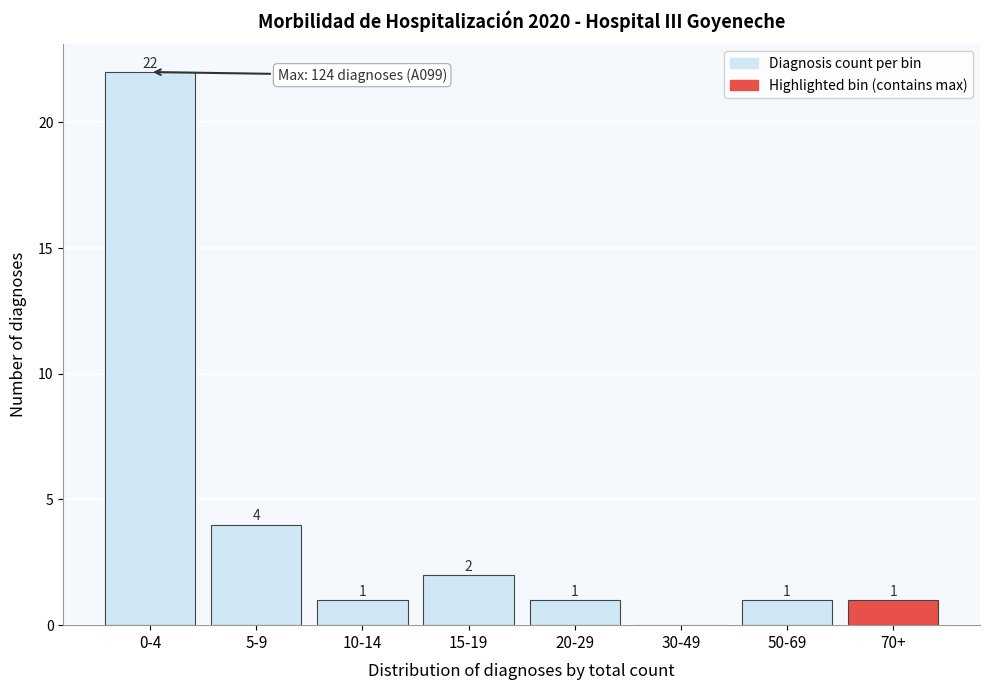

Reading left to right, extract all data points from this chart.

0-4=22	5-9=4	10-14=1	15-19=2	20-29=1	30-49=0	50-69=1	70+=1